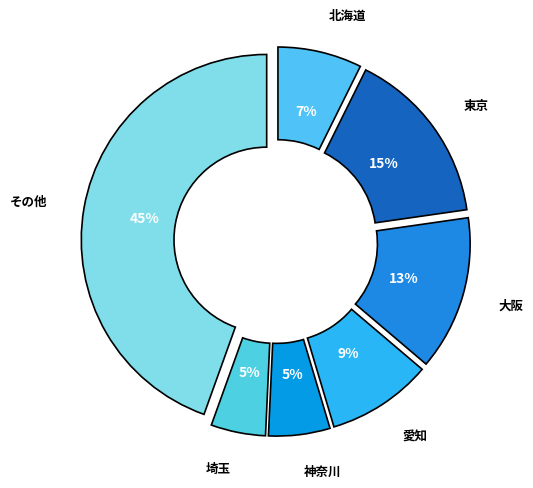

Between 神奈川 and その他, which is larger?

その他